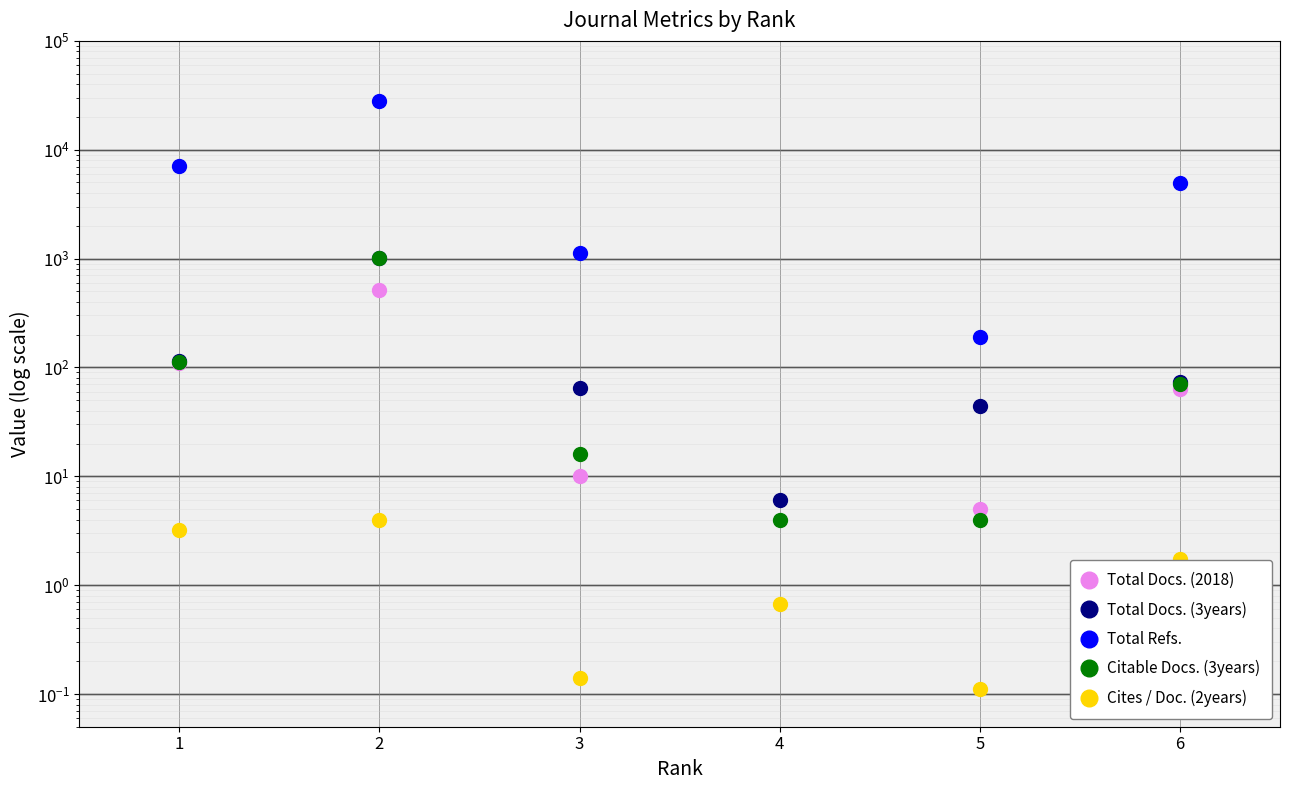

Between 3 and 4, which series saw the biggest shift?

Total Docs. (3years)